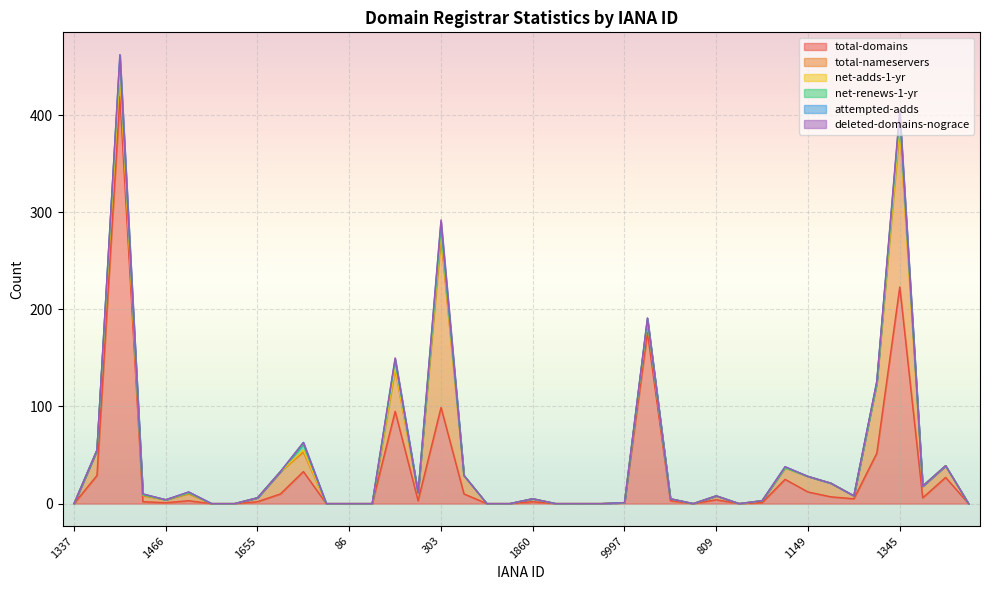

What is the sum of all attempted-adds values?

23